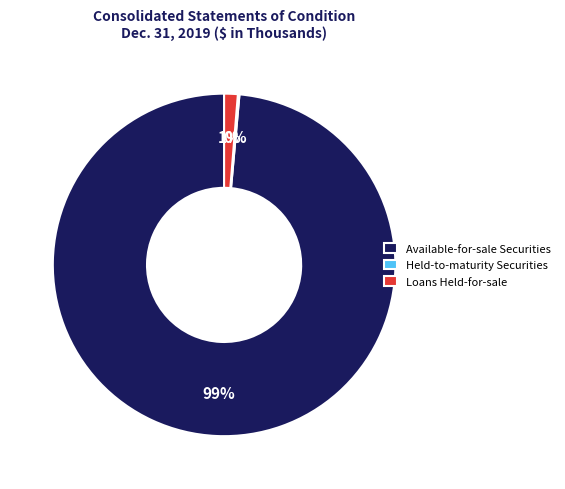

Which has a higher value, Available-for-sale Securities or Loans Held-for-sale?

Available-for-sale Securities